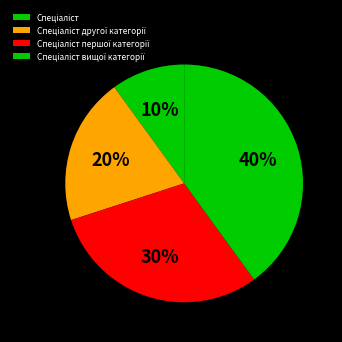

To the nearest percent, what is the difference between the Спеціаліст першої категорії and Спеціаліст slice percentages?

20%